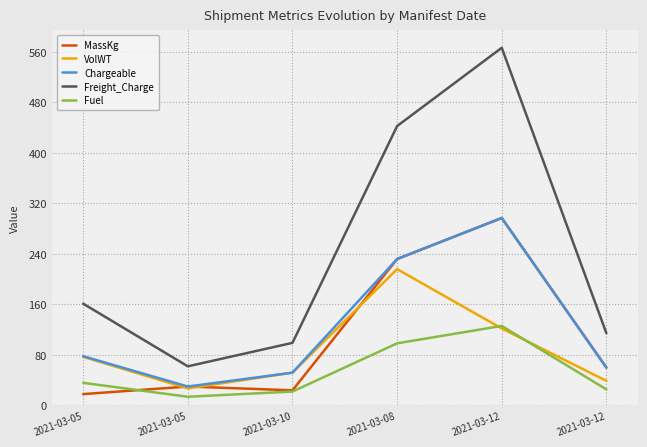

Which series has the widest spread of values?

Freight_Charge